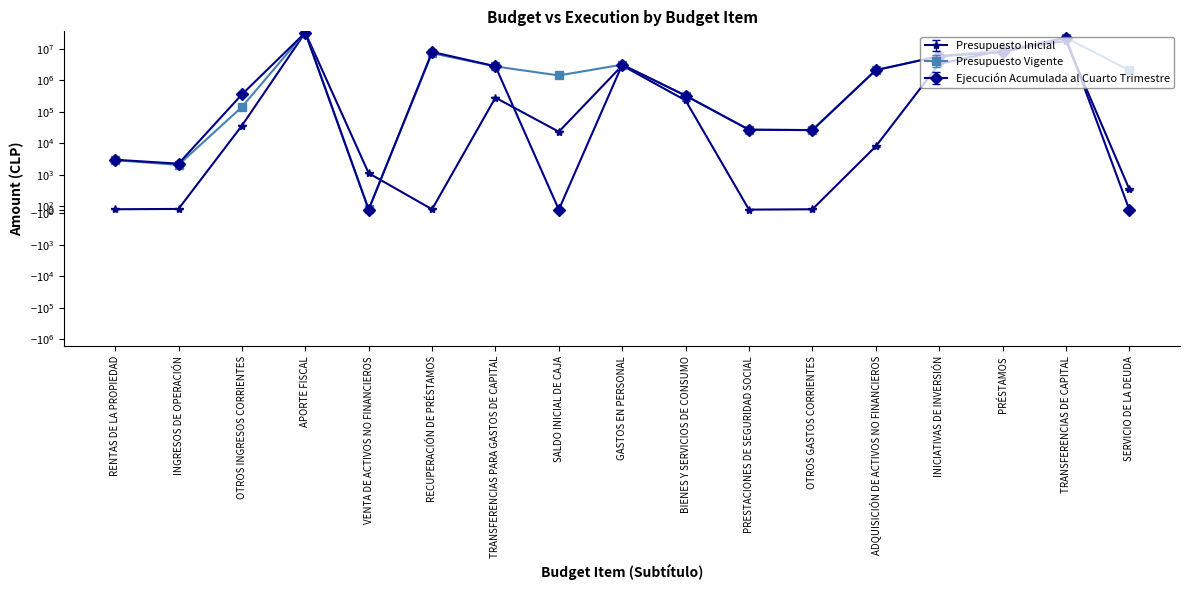

Count the number of categories in the chart.

17